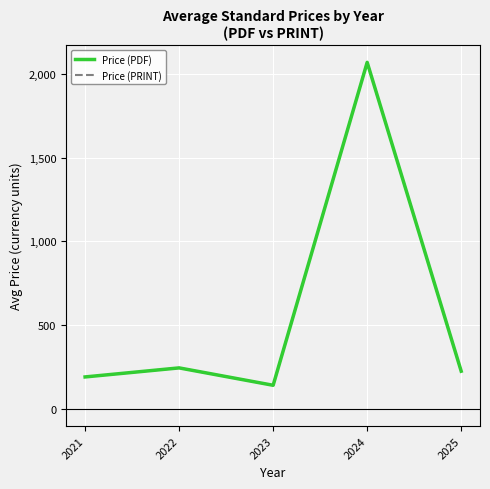

Reading left to right, transcribe all the data shown in this chart.

Price (PDF): 190.0	244.0	140.1	2069.2	224.3
Price (PRINT): 190.0	244.0	140.1	2069.2	224.3